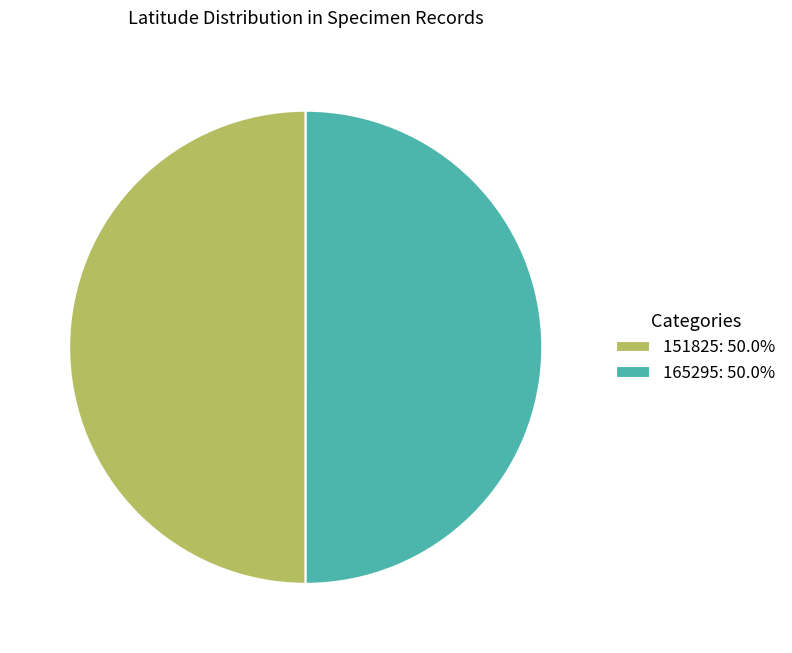

The 151825 slice represents 50% of the pie. True or false?

True